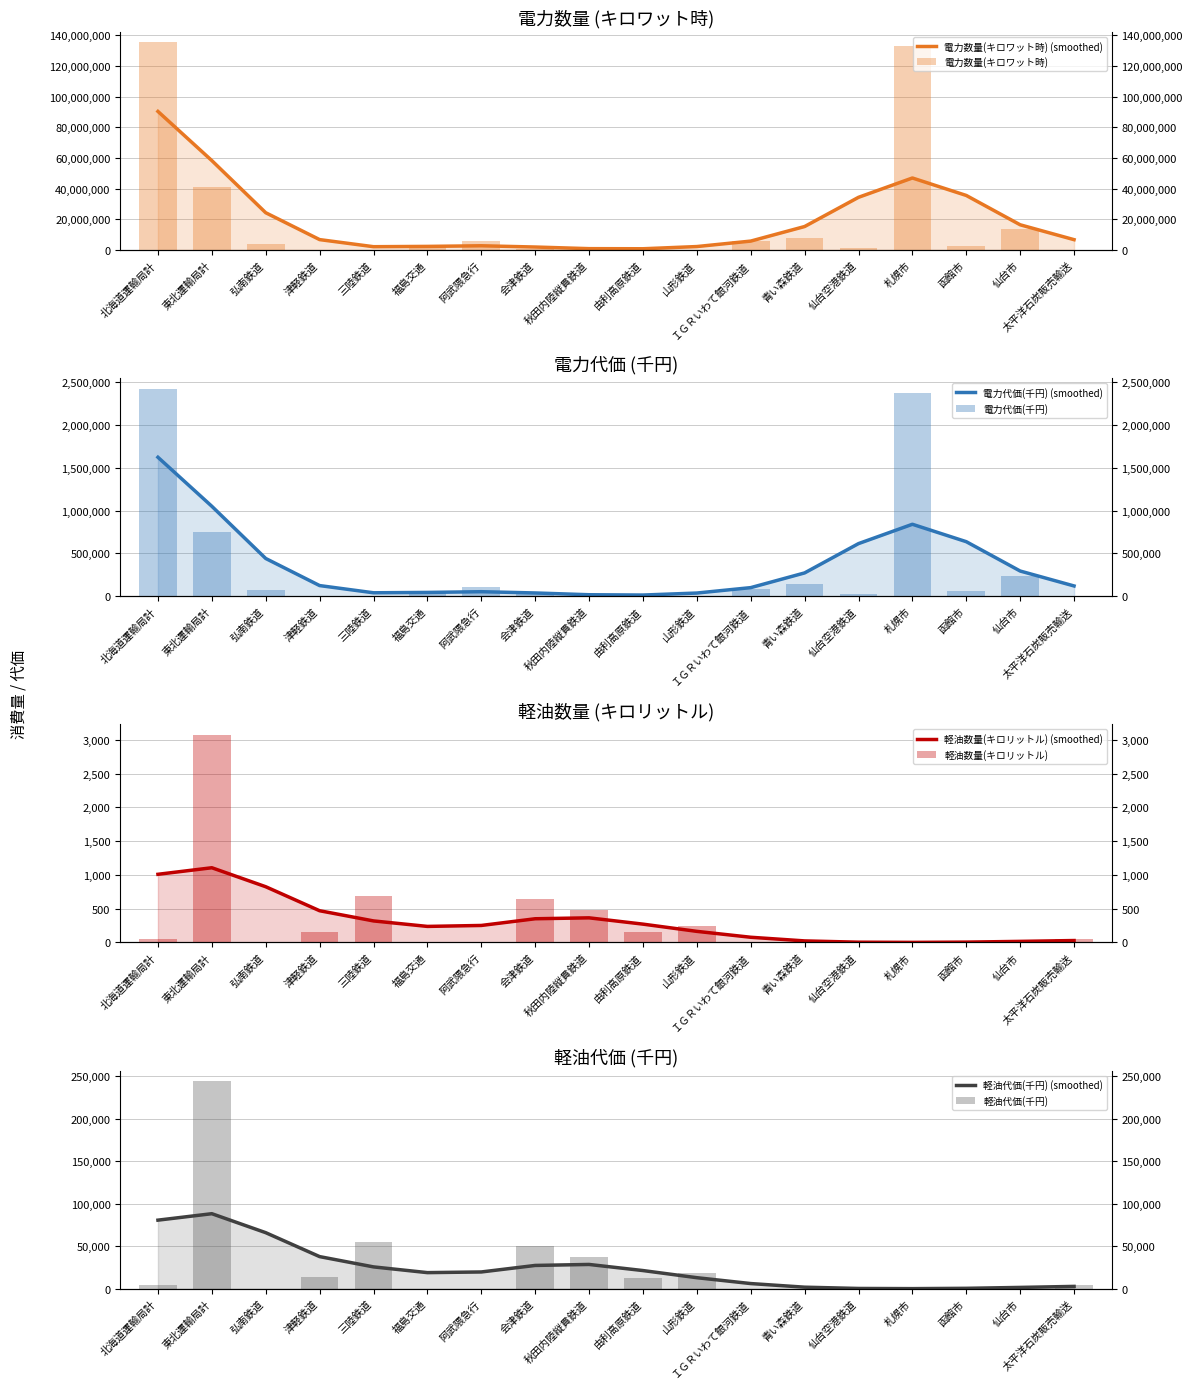

Rank the series by their maximum value, from lowest to highest.

軽油数量(キロリットル), 軽油代価(千円), 電力代価(千円), 電力数量(キロワット時)